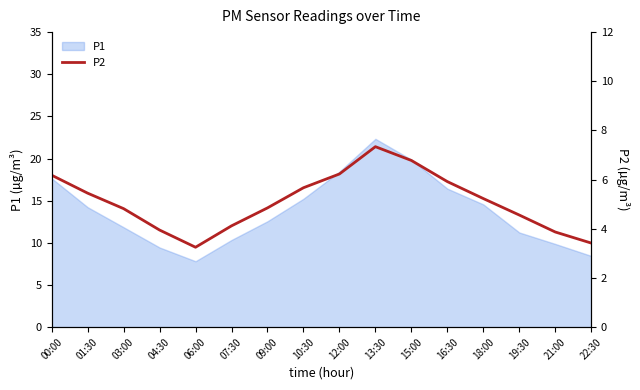

What is the highest value of the P1 series?

22.3